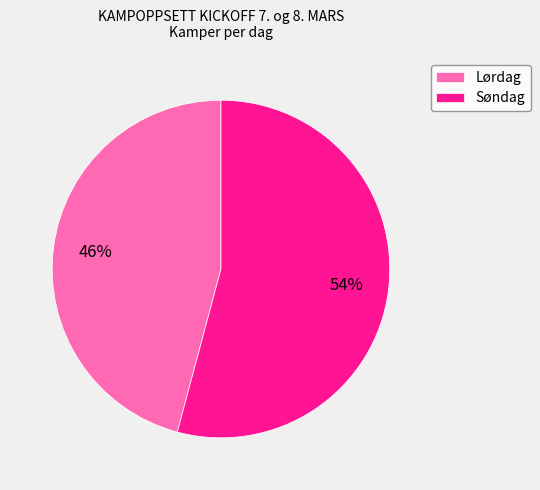

Which slice represents more than half of the pie?

Søndag